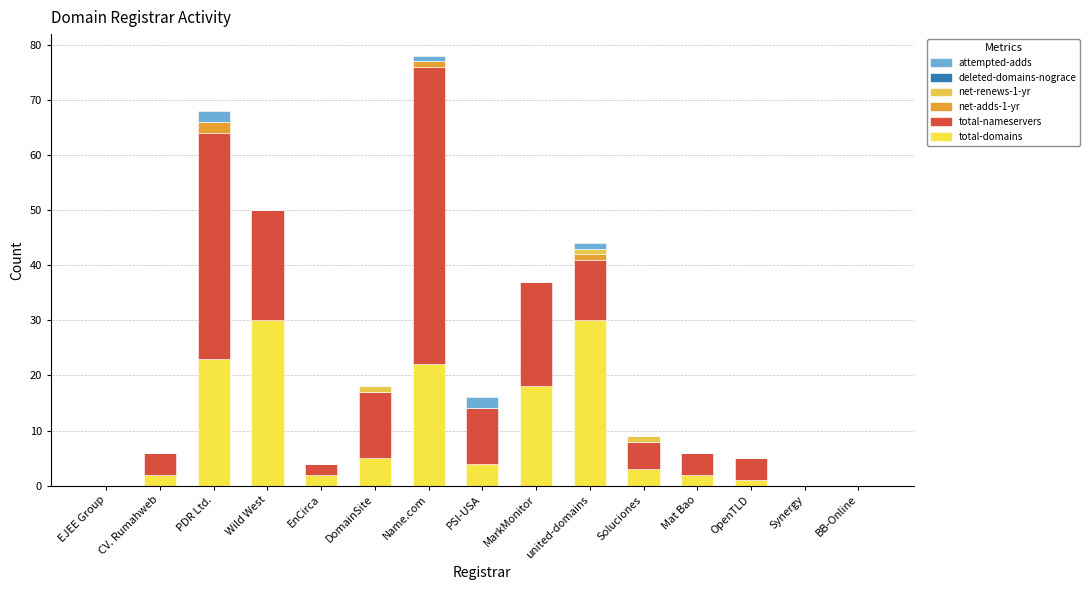

The total-nameservers series shows 2 at Soluciones. True or false?

False